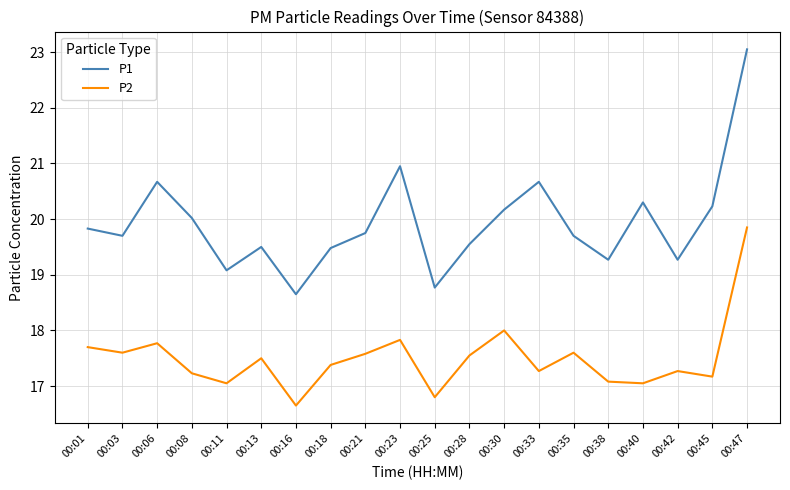

True or false: P1 has a value of 19.7 at 00:35.

True